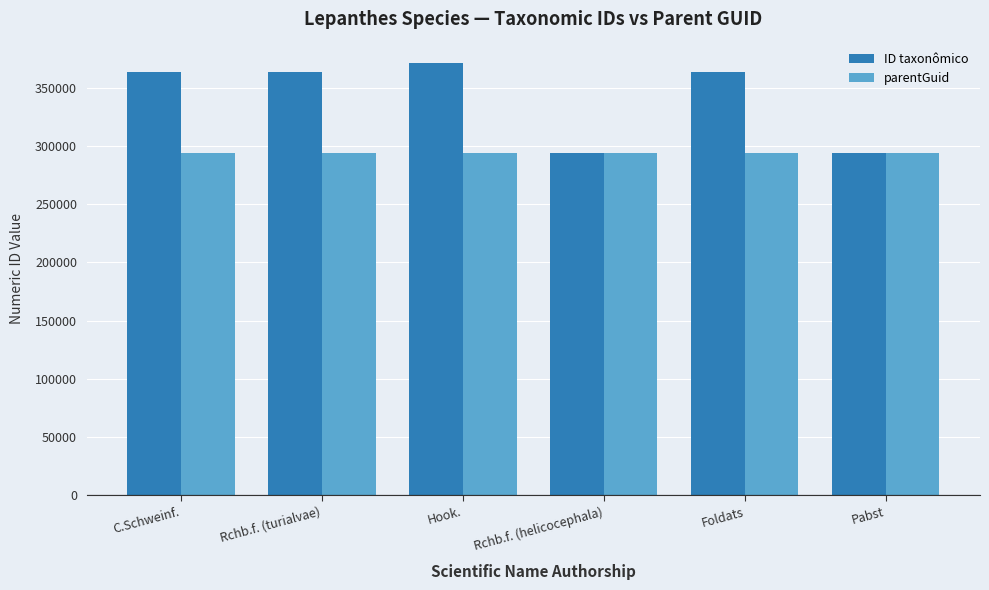

What is the spread (max minus min) of values at Rchb.f. (turialvae)?

69056